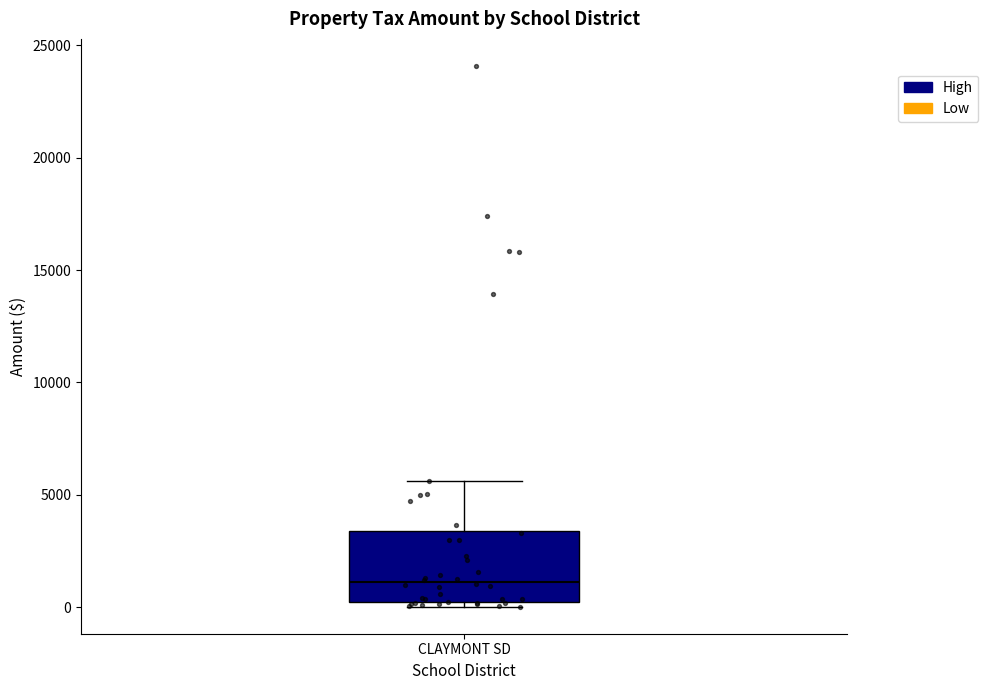

Read this box plot against the y-axis: the position of the median line, the range covered by the box, and the ends of both whiskers. The values are not printed on the chart, so give them approximately, as read against the axis.

median 1000, box 0 to 3500, whiskers 0 (just below the box's lower edge) to 5500